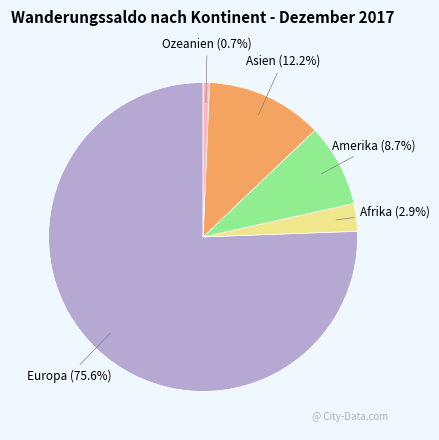

Is there a majority slice in this chart?

Yes